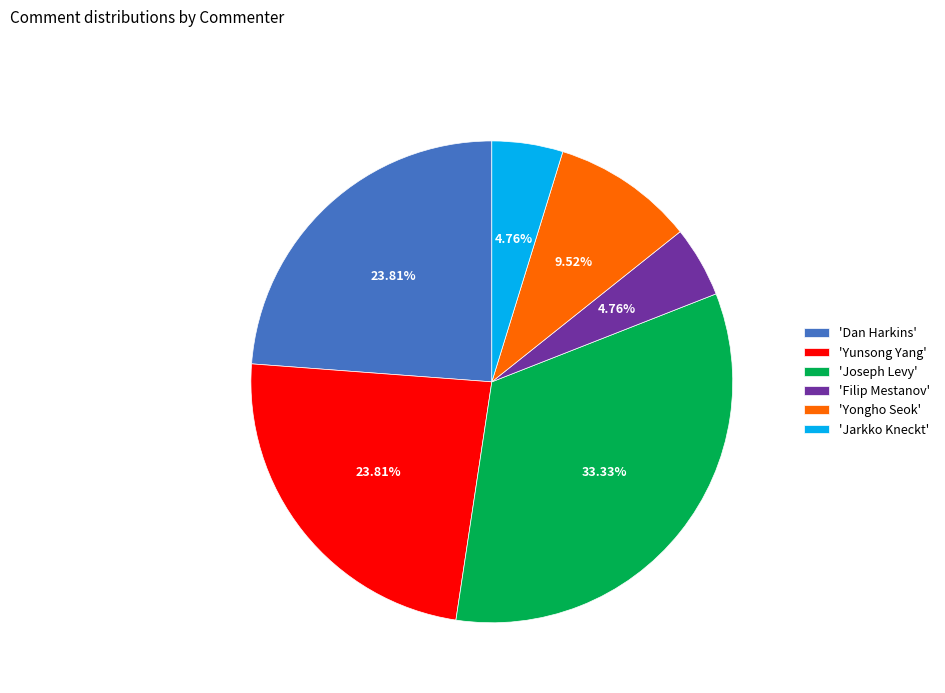

What is the ratio of the value at 'Dan Harkins' to the value at 'Joseph Levy'?

0.7